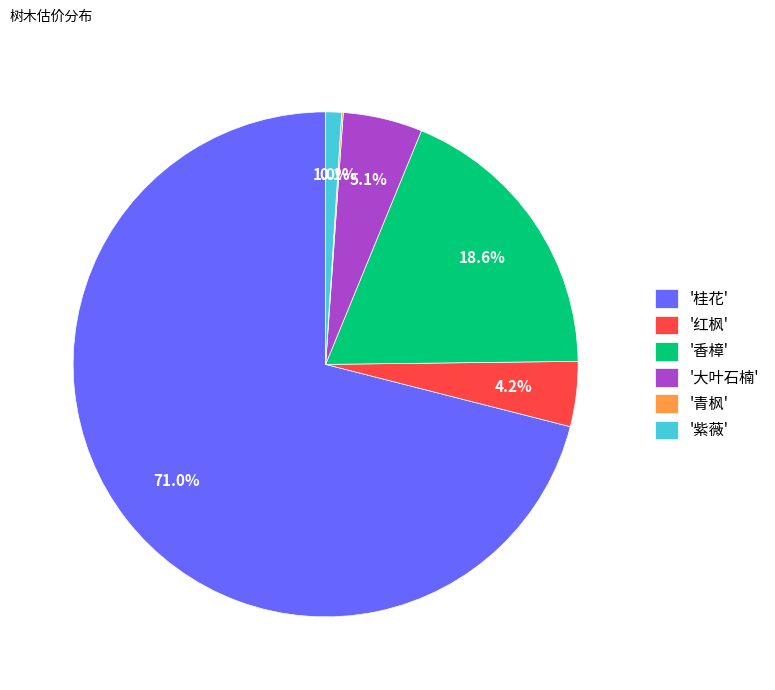

What is the largest slice in the pie chart?

'桂花'